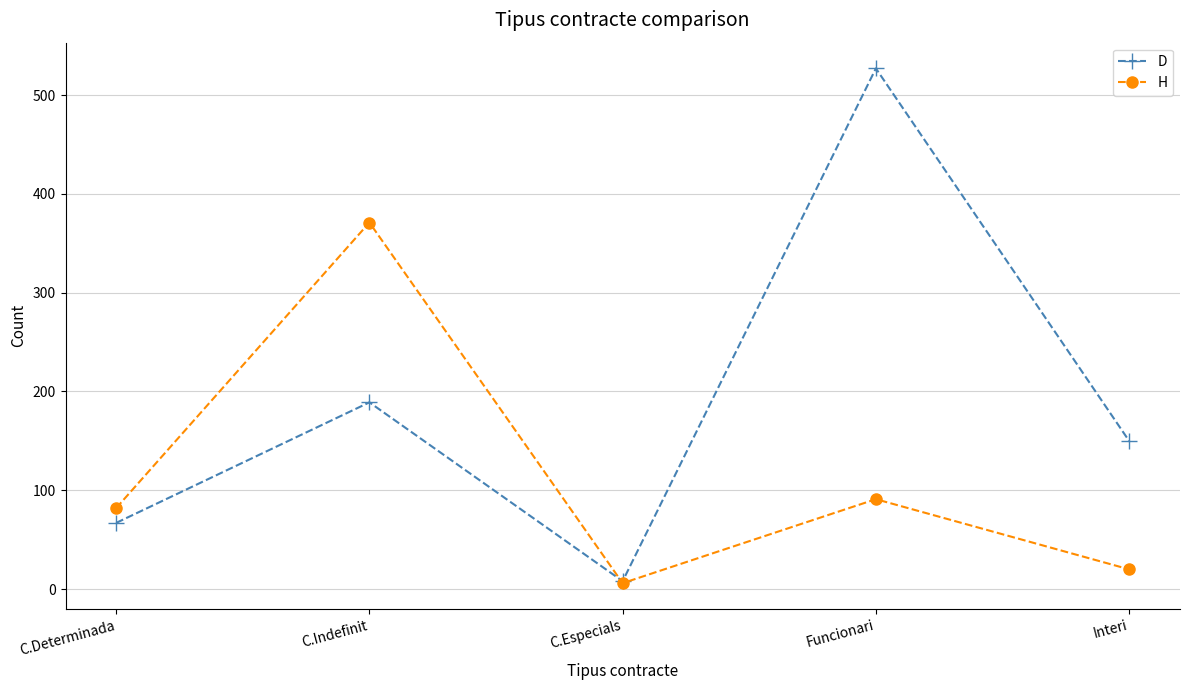

What is the approximate value of H at Funcionari?

91